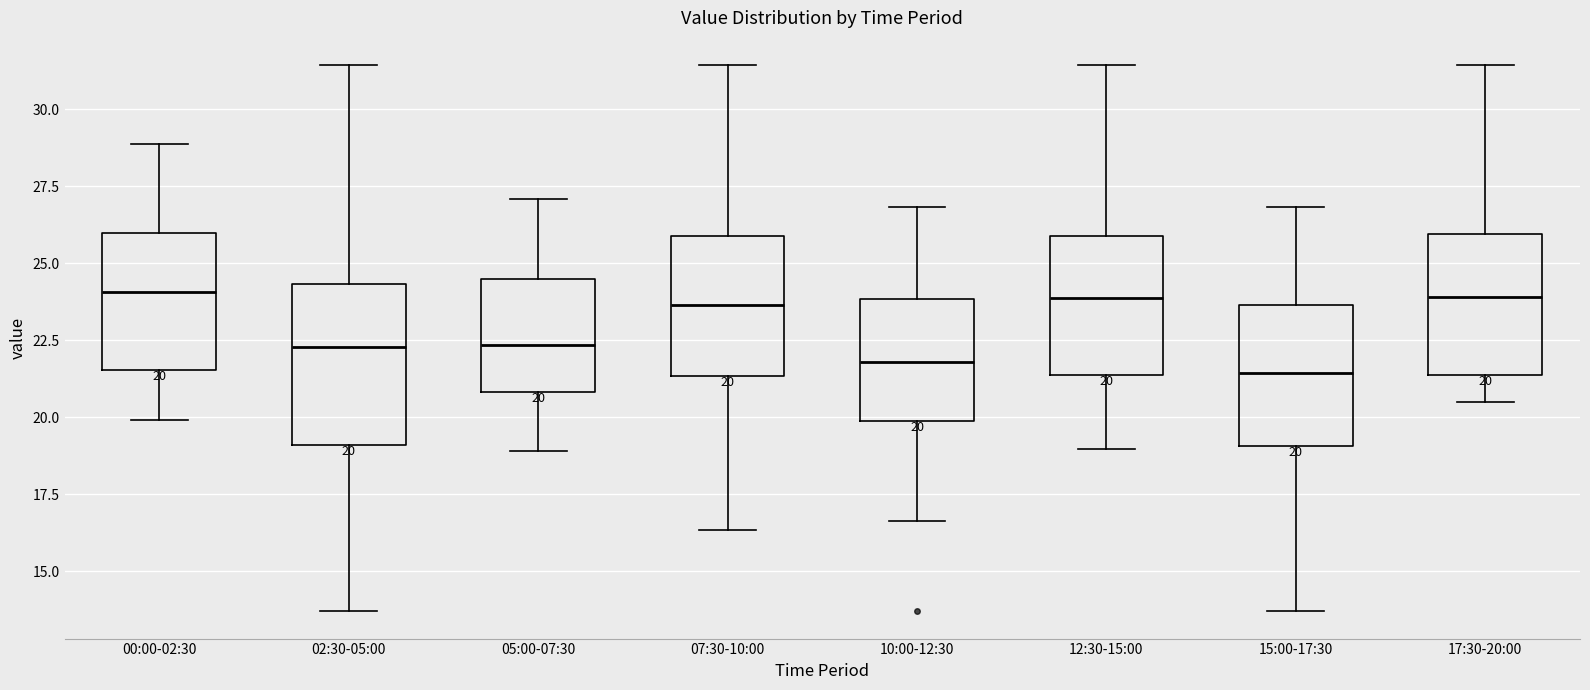

Comparing the boxes themselves (not the whiskers), which one is the tallest?

02:30-05:00